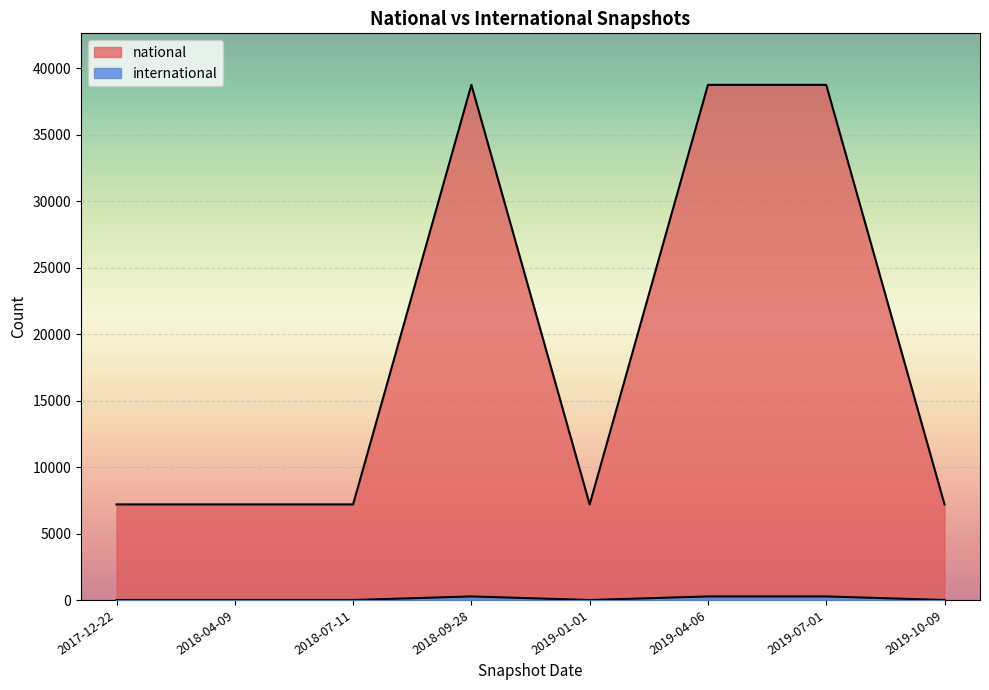

What are all the series names shown in the legend?

national, international